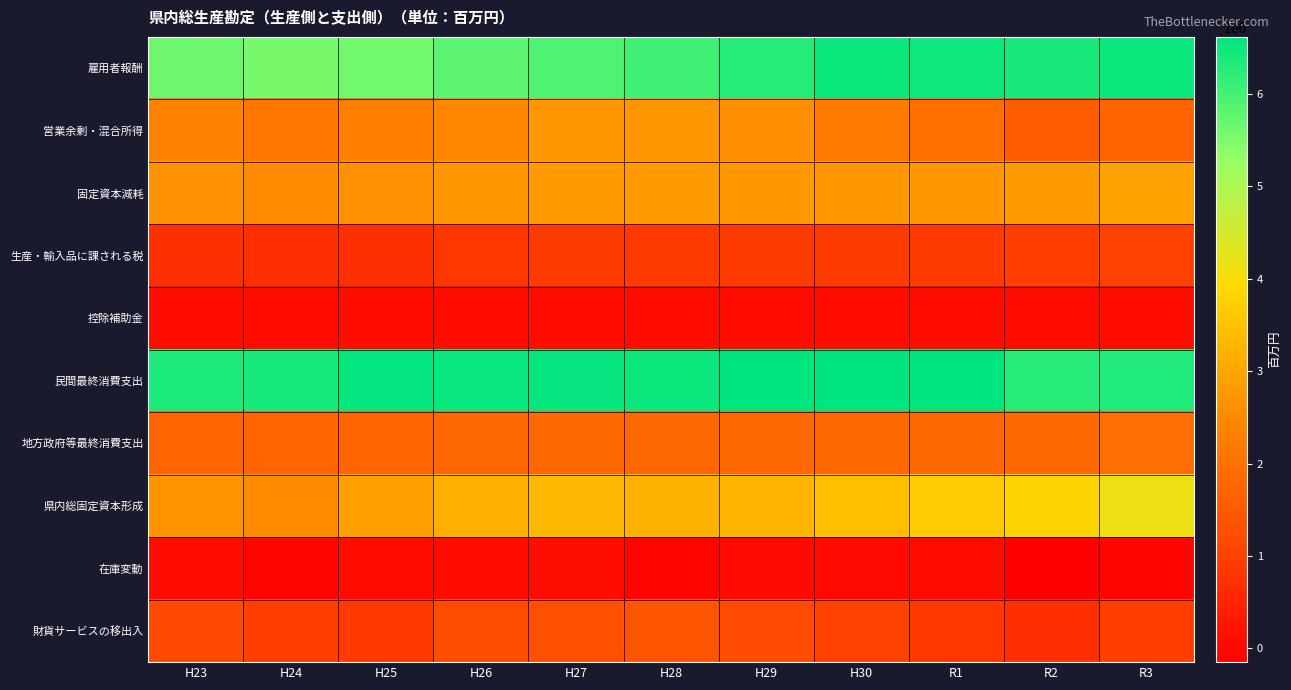

Reading left to right, extract all data points from this chart.

雇用者報酬: H23=5631355	H24=5552305	H25=5607758	H26=5796336	H27=5908321	H28=6042523	H29=6280850	H30=6524222	R1=6489525	R2=6390838	R3=6516270
営業余剰・混合所得: H23=2323916	H24=2092149	H25=2281542	H26=2474989	H27=2778610	H28=2723045	H29=2626937	H30=2200204	R1=1948604	R2=1583281	R3=1721877
固定資本減耗: H23=2670113	H24=2549315	H25=2629649	H26=2746340	H27=2814554	H28=2818157	H29=2756147	H30=2747764	R1=2760336	R2=2803014	R3=2934503
生産・輸入品に課される税: H23=719428	H24=690077	H25=719367	H26=836231	H27=925148	H28=907052	H29=924101	H30=928999	R1=914110	R2=957233	R3=1025848
控除補助金: H23=74634	H24=63582	H25=67868	H26=65794	H27=65323	H28=63720	H29=59025	H30=57712	R1=58832	R2=63019	R3=70440
民間最終消費支出: H23=6363966	H24=6398925	H25=6571262	H26=6531751	H27=6562717	H28=6500628	H29=6602413	H30=6618224	R1=6594527	R2=6263440	R3=6338875
地方政府等最終消費支出: H23=1742463	H24=1744833	H25=1739412	H26=1779944	H27=1814470	H28=1793460	H29=1808585	H30=1825475	R1=1839717	R2=1852519	R3=1936859
県内総固定資本形成: H23=2690710	H24=2563663	H25=2919207	H26=3181818	H27=3335767	H28=3219426	H29=3284368	H30=3447326	R1=3673427	R2=3824153	R3=4138108
在庫変動: H23=61777	H24=-43956	H25=56290	H26=57060	H27=102810	H28=-65305	H29=33028	H30=25179	R1=63194	R2=-147722	R3=-36063
財貨サービスの移出入: H23=1193903	H24=957486	H25=888863	H26=1236440	H27=1296450	H28=1392312	H29=1215103	H30=1041435	R1=857826	R2=692085	R3=980215